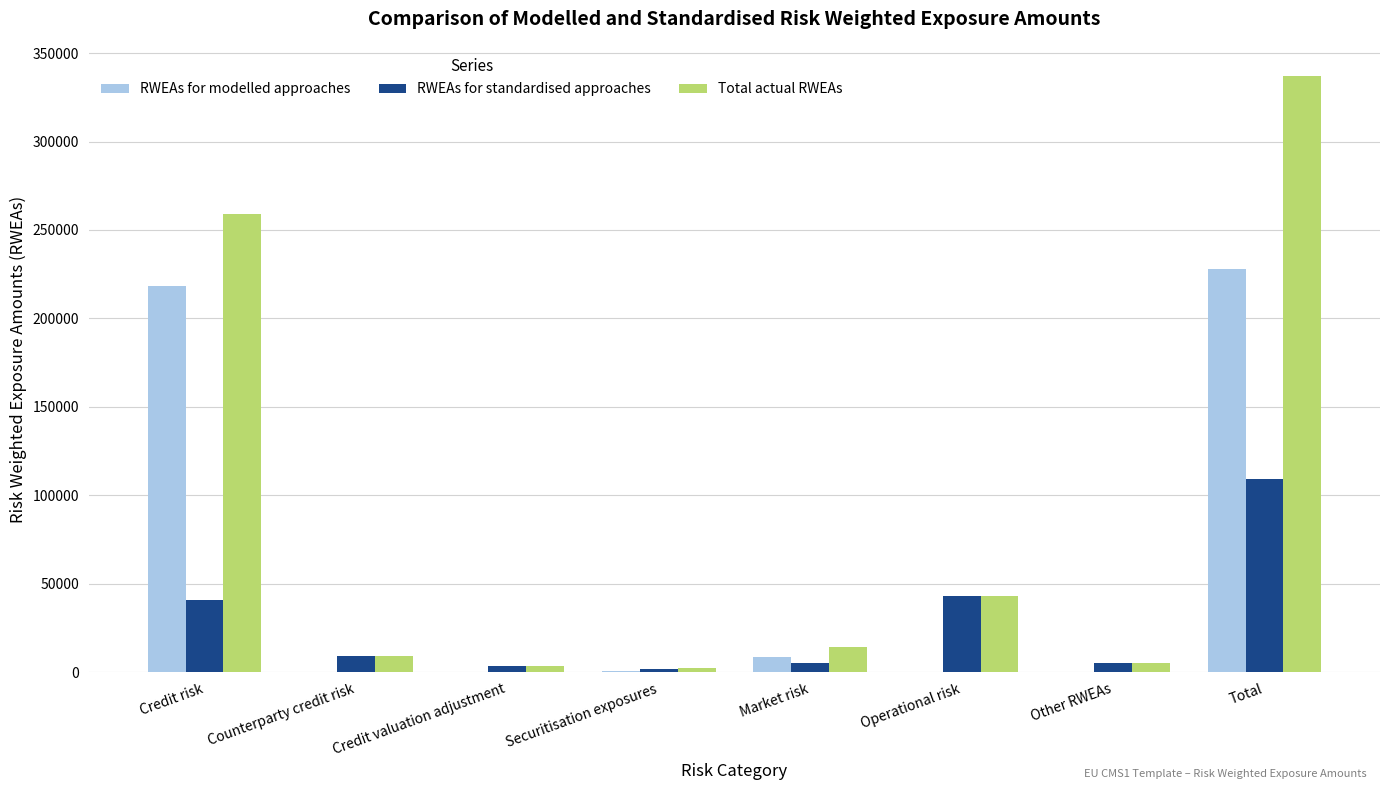

The RWEAs for standardised approaches series shows 43134.0 at Operational risk. True or false?

True